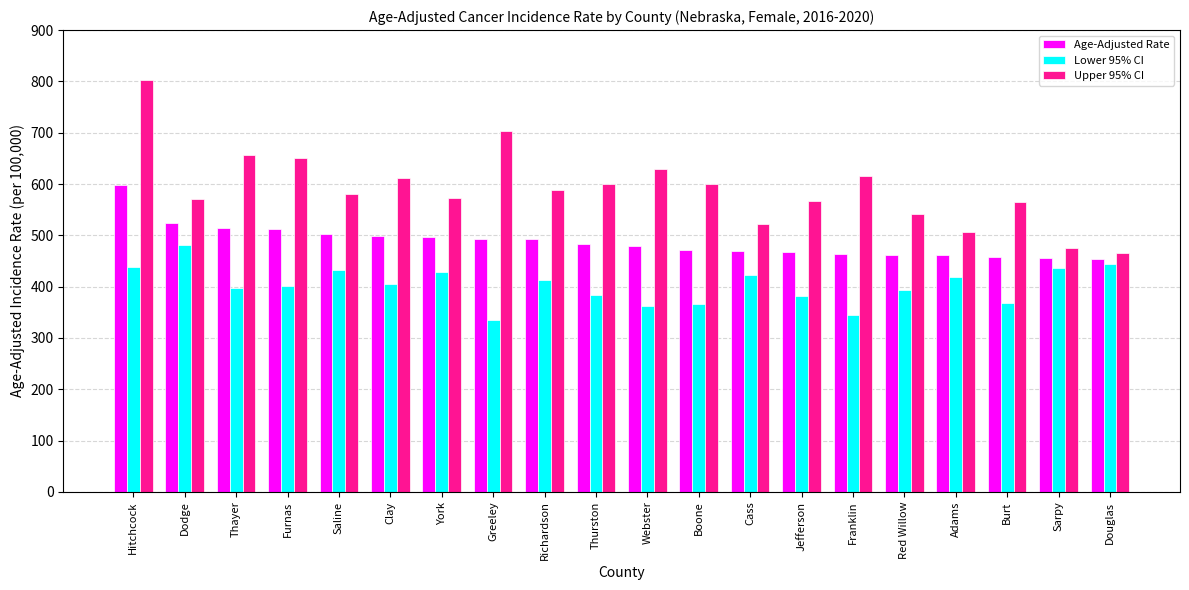

Count the number of categories in the chart.

20